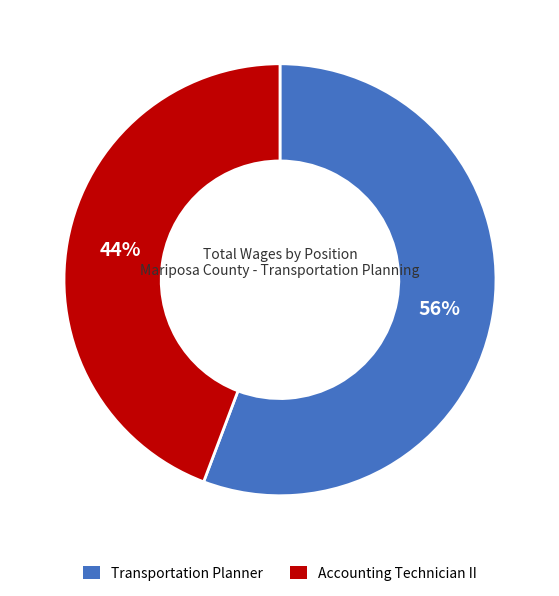

Rank the categories by value from lowest to highest.

Accounting Technician II, Transportation Planner